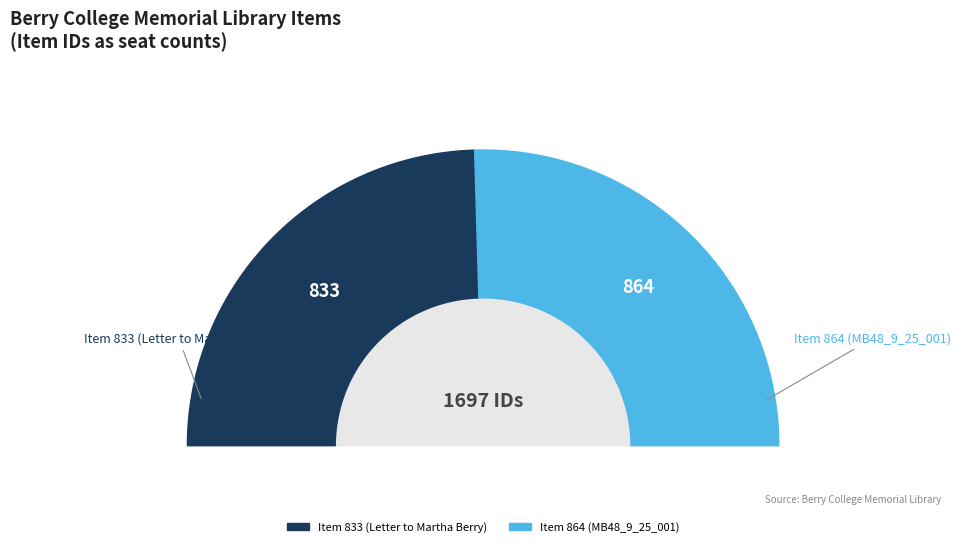

Count the number of slices in the pie.

2